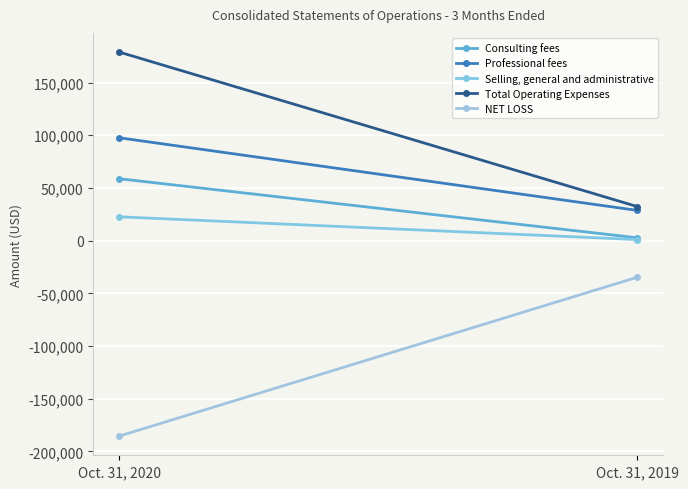

Reading right to left, transcribe all the data shown in this chart.

Consulting fees: Oct. 31, 2019=2671	Oct. 31, 2020=58725
Professional fees: Oct. 31, 2019=28663	Oct. 31, 2020=97575
Selling, general and administrative: Oct. 31, 2019=973	Oct. 31, 2020=22585
Total Operating Expenses: Oct. 31, 2019=32307	Oct. 31, 2020=178885
NET LOSS: Oct. 31, 2019=-34732	Oct. 31, 2020=-185475